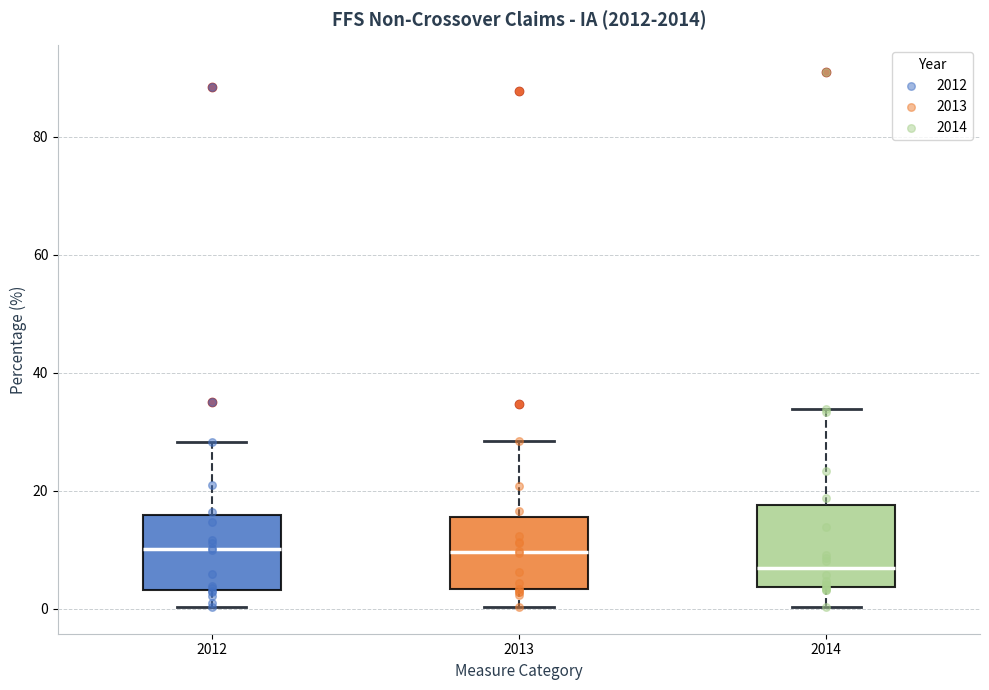

Where does the upper whisker of the box at x = 2014 end on the y-axis? The values are not printed on the chart, so give them approximately, as read against the axis.

34